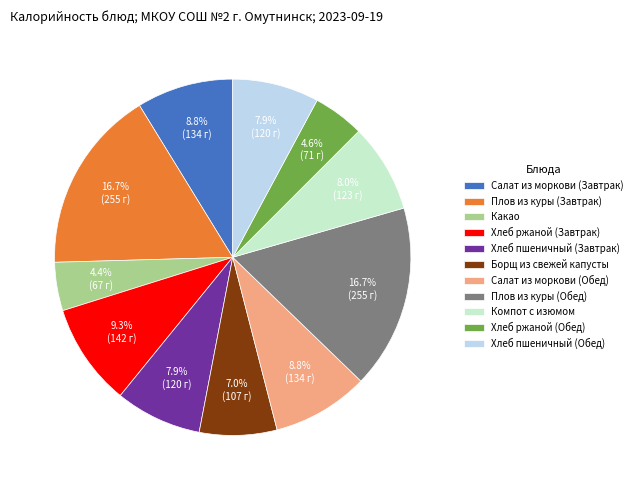

How many slices are in this pie chart?

11